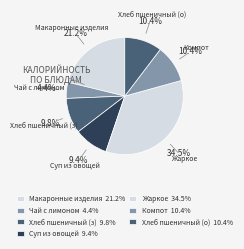

What is the smallest slice in the pie chart?

Чай с лимоном